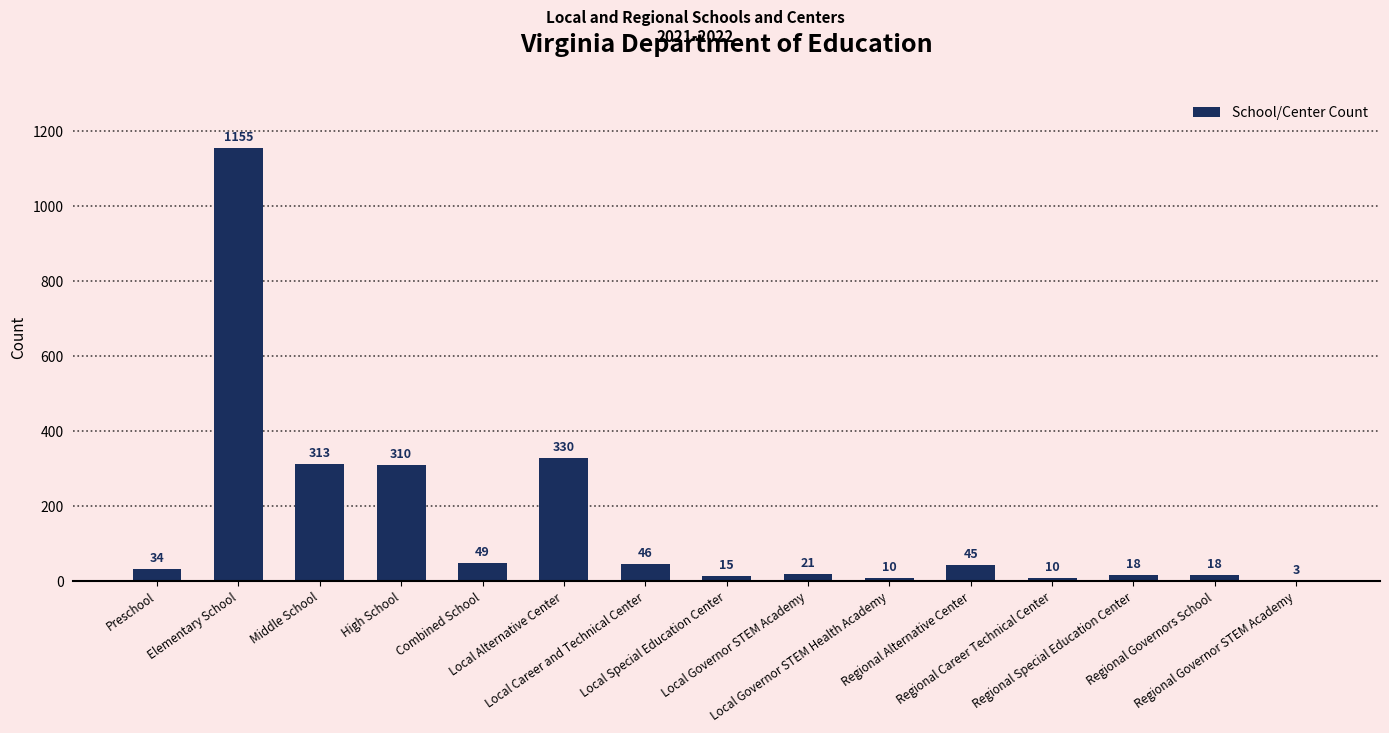

What is the sum of the values at Regional Governor STEM Academy and Local Special Education Center?

18